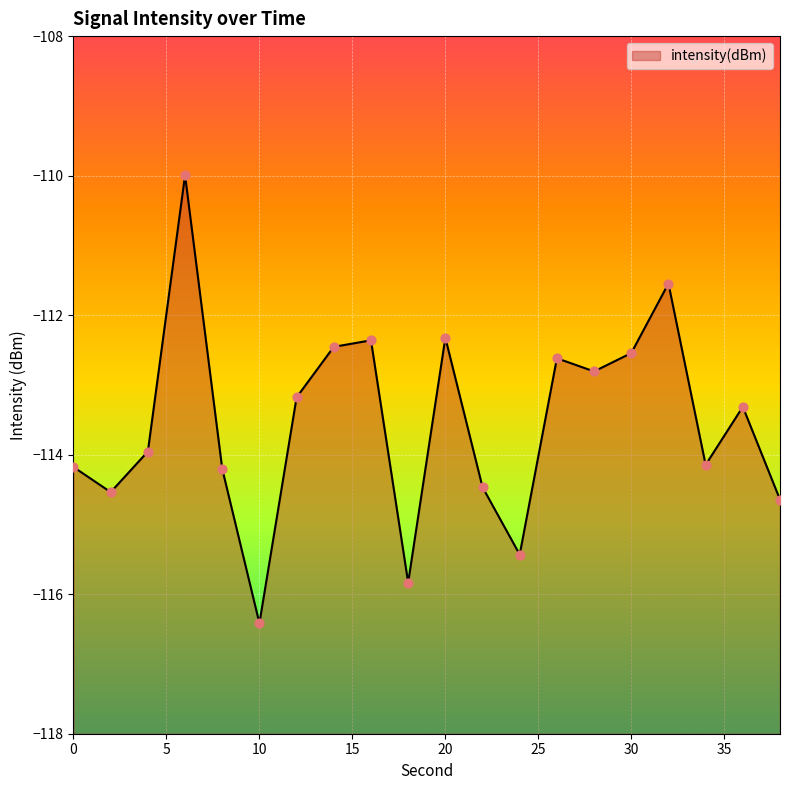

What is the change in value from 0 to 6?

+4.2